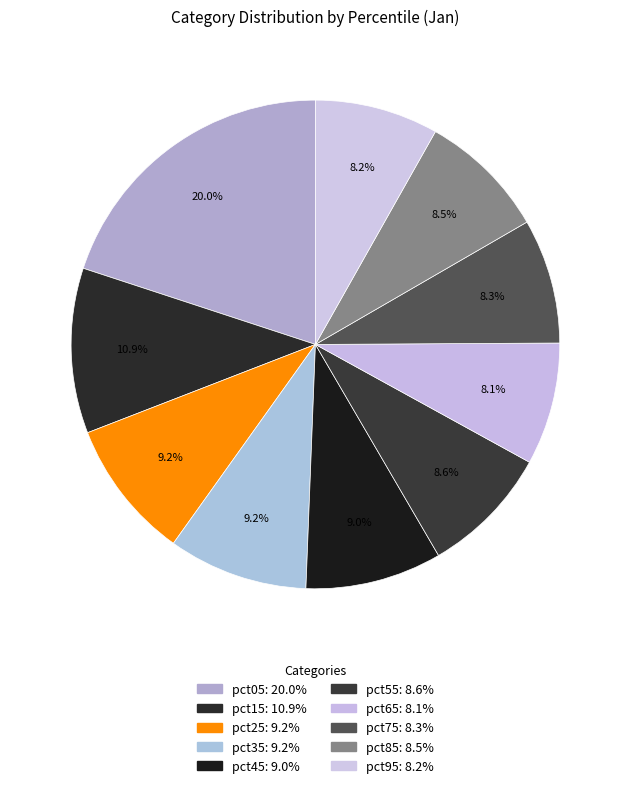

What is the ratio of the value at pct75 to the value at pct95?

1.0